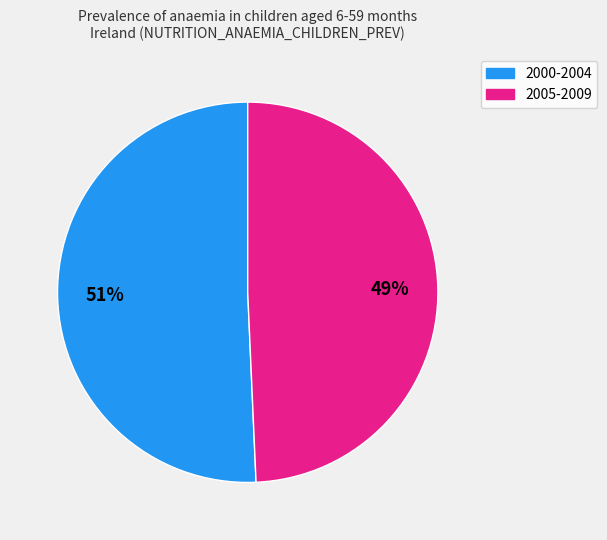

How many slices are in this pie chart?

2